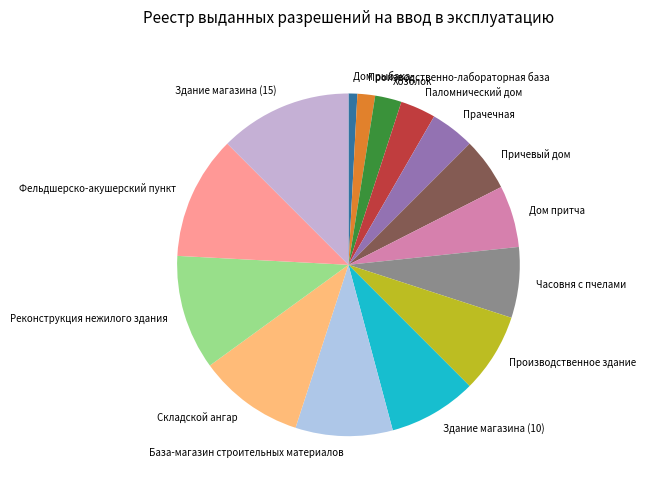

Do Реконструкция нежилого здания and Прачечная together represent more than half of the pie?

No